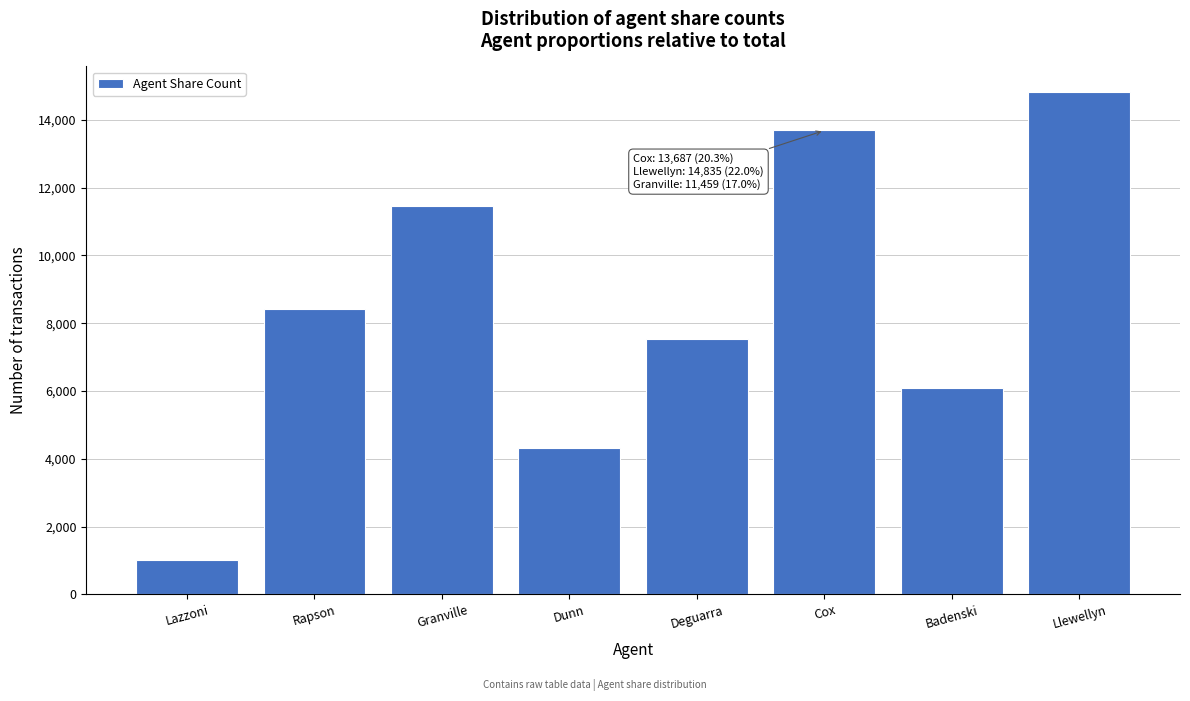

Reading left to right, extract all data points from this chart.

Lazzoni=1003	Rapson=8421	Granville=11459	Dunn=4304	Deguarra=7523	Cox=13687	Badenski=6088	Llewellyn=14835